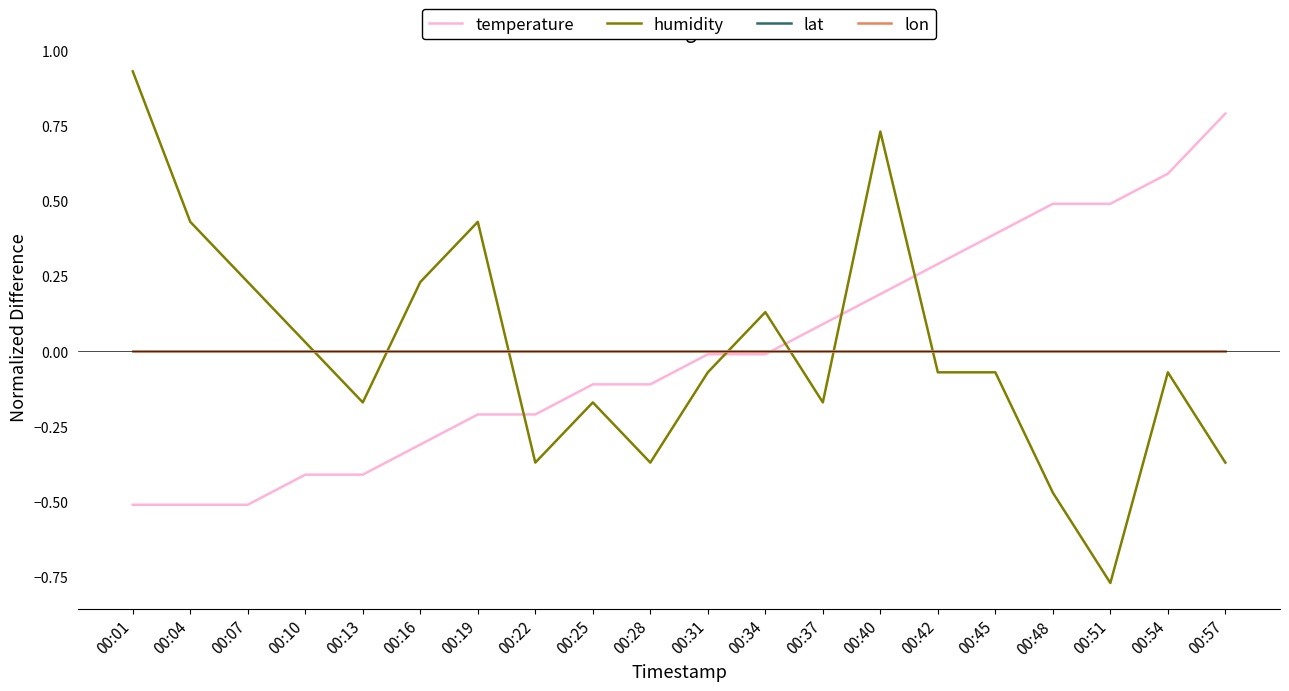

The temperature series shows -0.1 at 00:28. True or false?

False